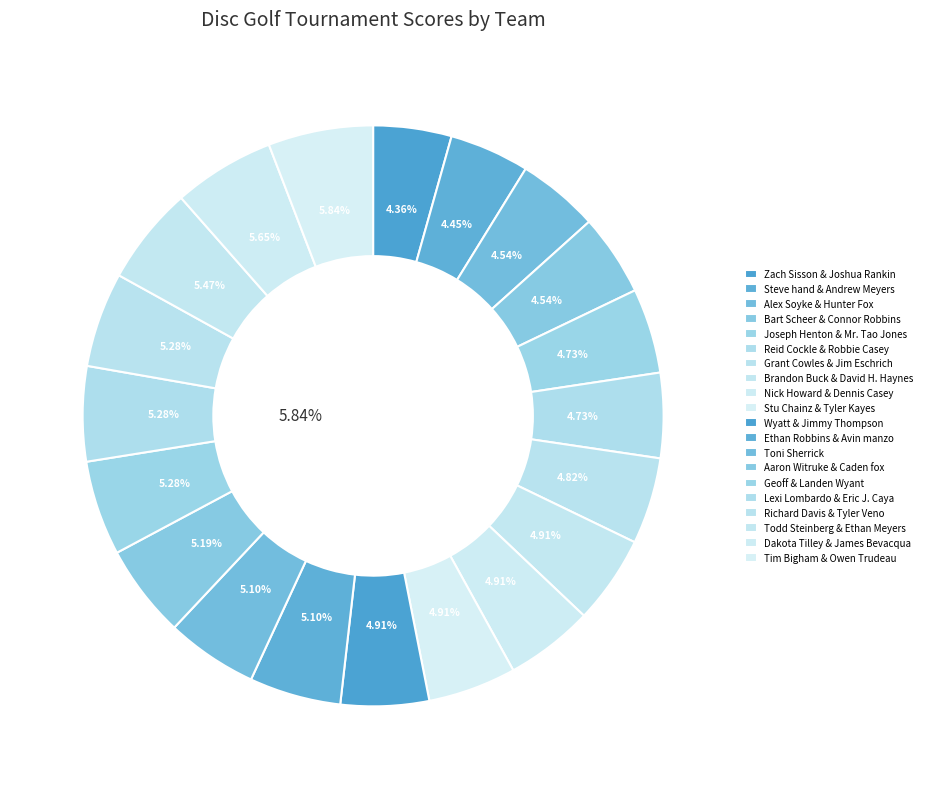

How many slices are in this pie chart?

20